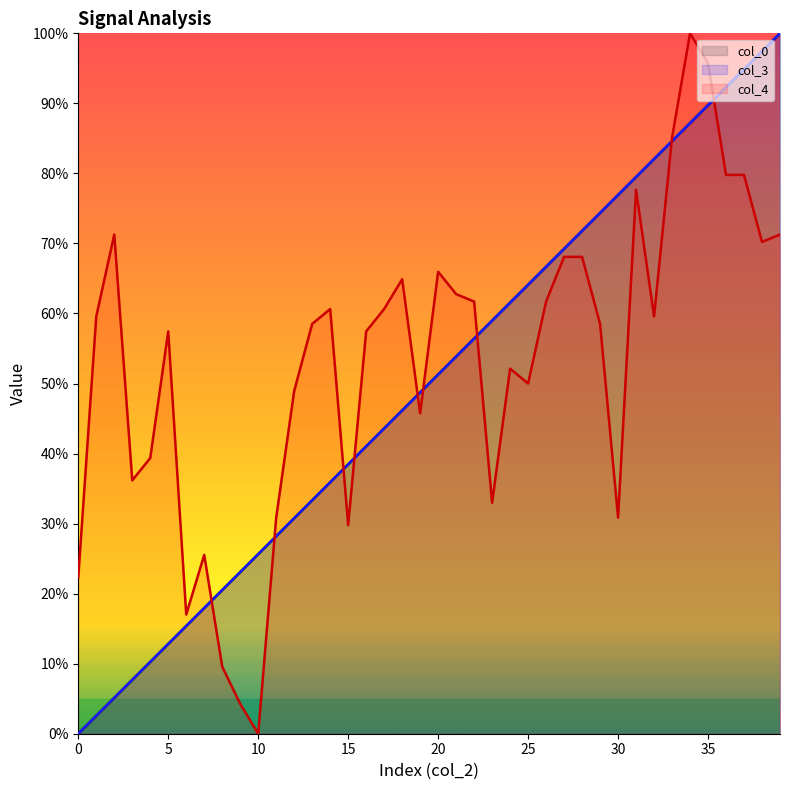

Reading left to right, transcribe all the data shown in this chart.

col_0: 0.0	0.0	0.1	0.1	0.1	0.1	0.2	0.2	0.2	0.2	0.3	0.3	0.3	0.3	0.4	0.4	0.4	0.4	0.5	0.5	0.5	0.5	0.6	0.6	0.6	0.6	0.7	0.7	0.7	0.7	0.8	0.8	0.8	0.8	0.9	0.9	0.9	0.9	1.0	1.0
col_3: 0.0	0.0	0.1	0.1	0.1	0.1	0.2	0.2	0.2	0.2	0.3	0.3	0.3	0.3	0.4	0.4	0.4	0.4	0.5	0.5	0.5	0.5	0.6	0.6	0.6	0.6	0.7	0.7	0.7	0.7	0.8	0.8	0.8	0.8	0.9	0.9	0.9	0.9	1.0	1.0
col_4: 0.2	0.6	0.7	0.4	0.4	0.6	0.2	0.3	0.1	0.0	0.0	0.3	0.5	0.6	0.6	0.3	0.6	0.6	0.6	0.5	0.7	0.6	0.6	0.3	0.5	0.5	0.6	0.7	0.7	0.6	0.3	0.8	0.6	0.9	1.0	1.0	0.8	0.8	0.7	0.7